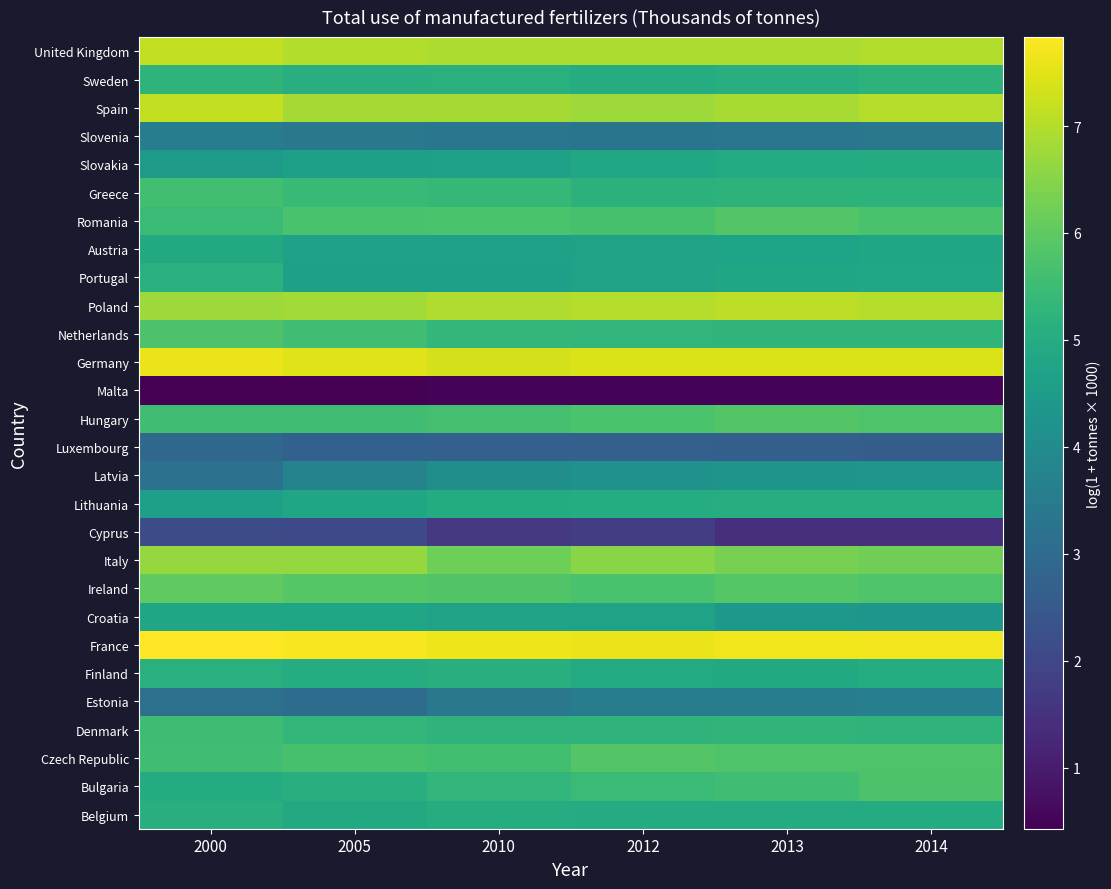

What is the difference between the highest and lowest values at 2012?

7.1